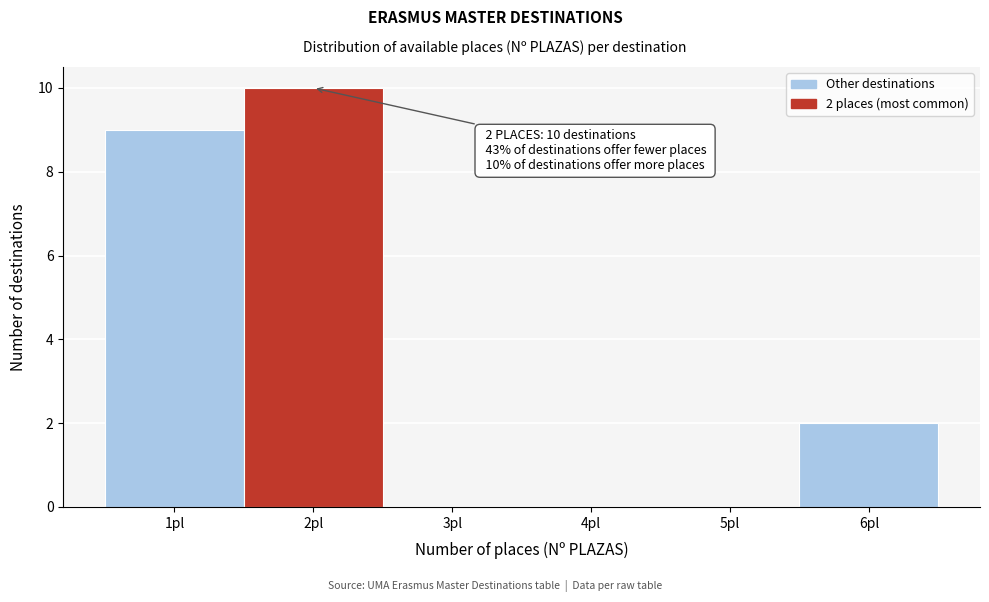

Over which range of the x-axis is the bar tallest?

1.5 to 2.5